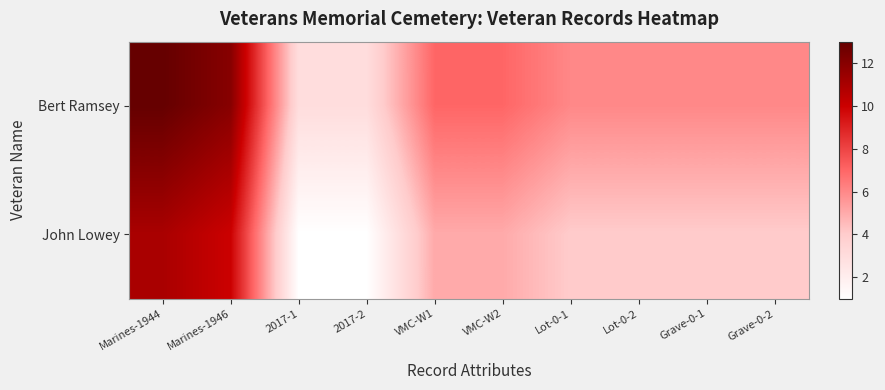

What is the spread (max minus min) of values at Lot-0-1?

2